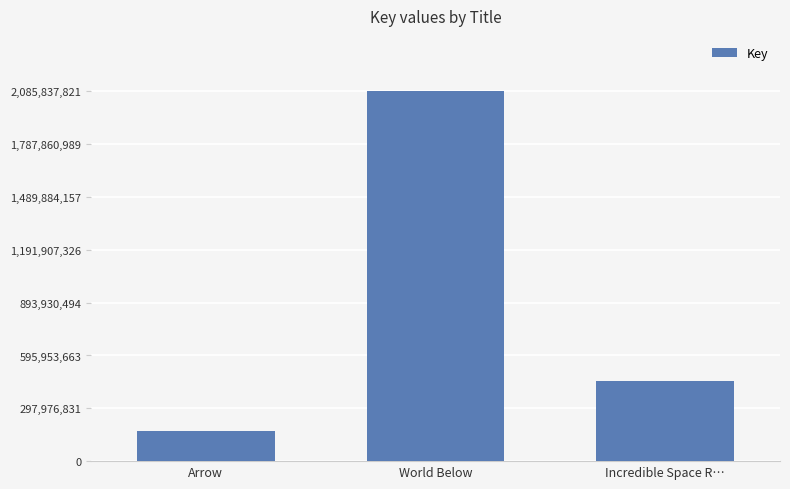

What is the difference between the maximum and minimum values?

1918266263